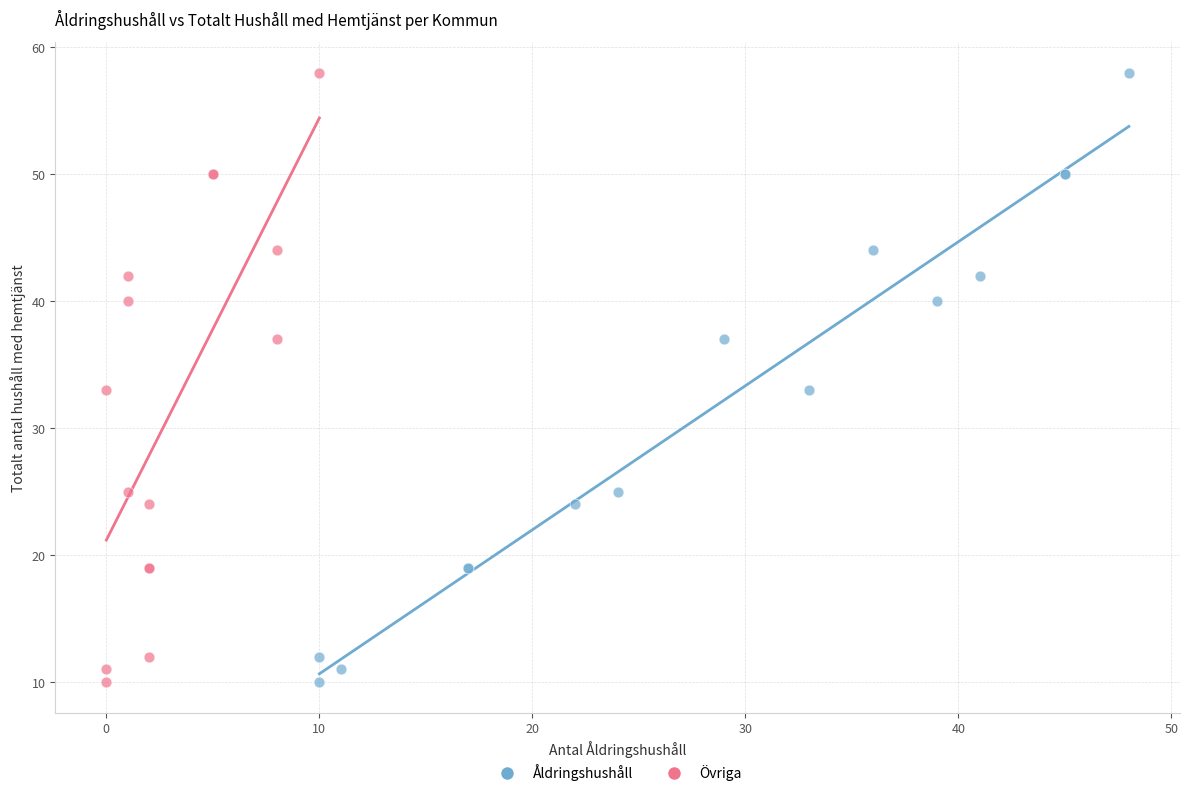

What are all the series names shown in the legend?

Åldringshushåll, Övriga